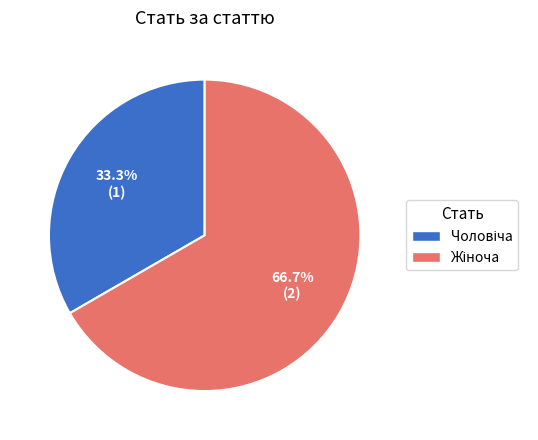

What is the smallest slice in the pie chart?

Чоловіча